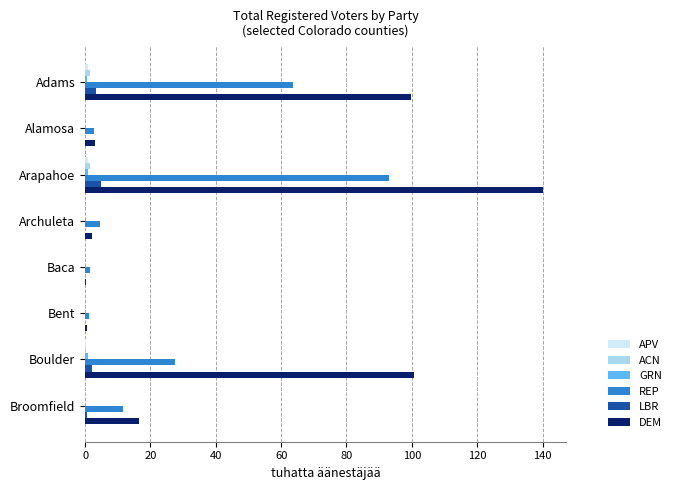

At which category is the sum across all series the highest?

Arapahoe